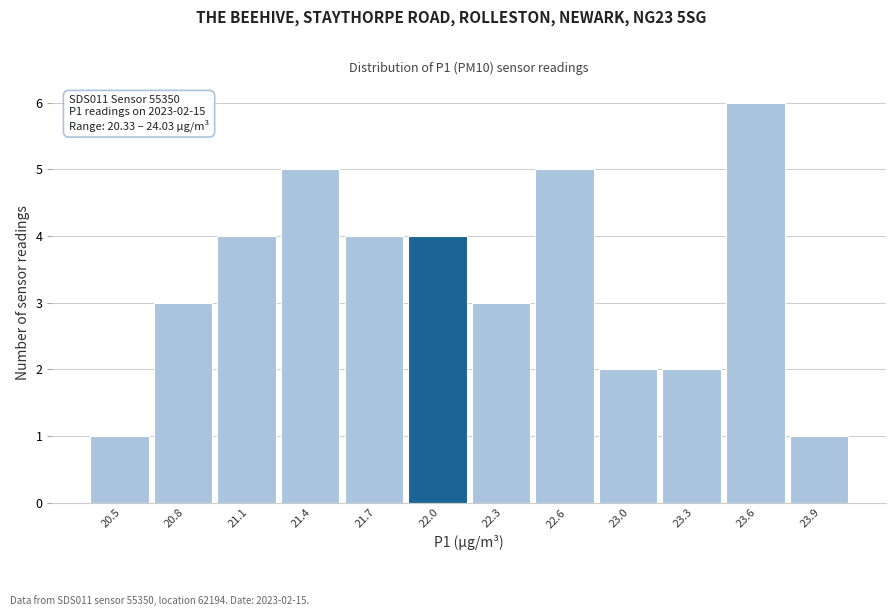

Reading right to left, what are all the values shown in this chart?

1	6	2	2	5	3	4	4	5	4	3	1